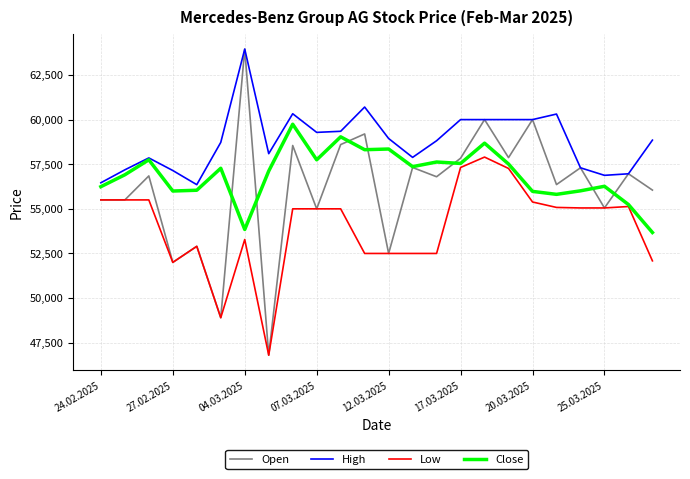

Does the chart have visible grid lines?

Yes